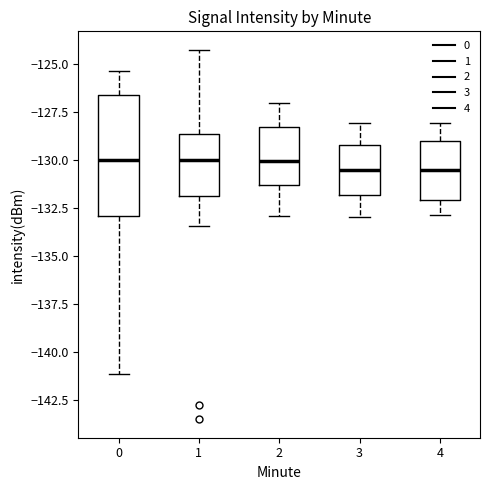

Where is the lower edge of the box at x = 3 on the y-axis? The values are not printed on the chart, so give them approximately, as read against the axis.

-132.0